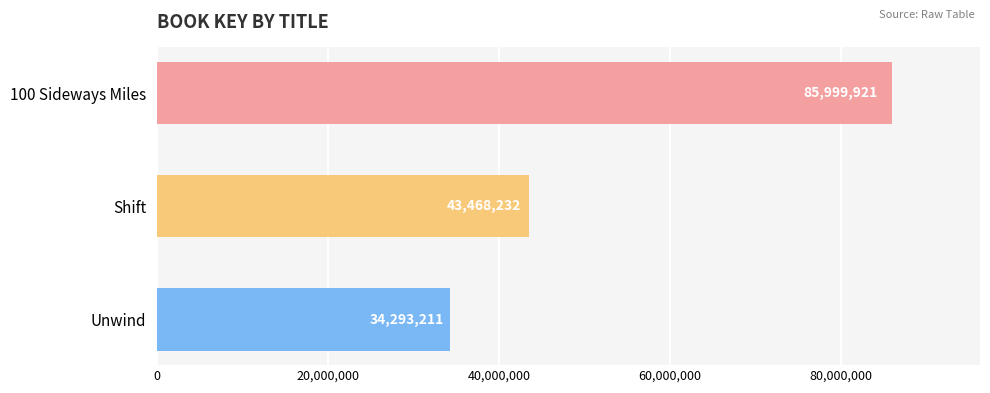

What is the label of the 3rd bar from the top?

Unwind